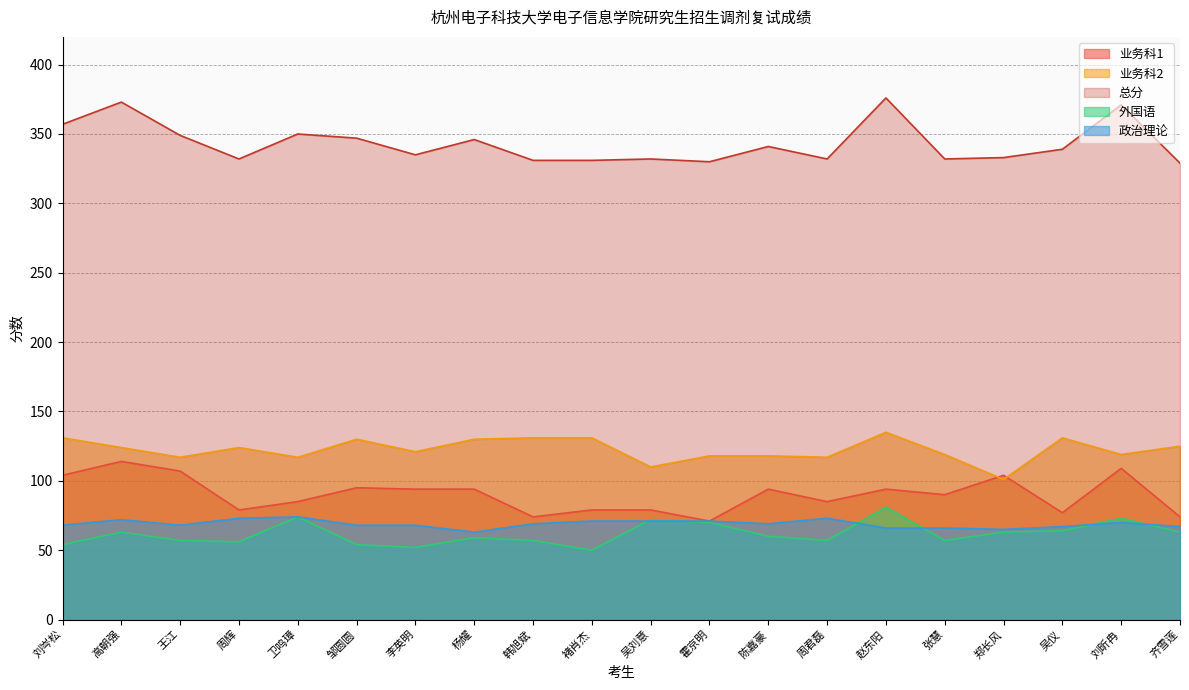

What is the highest value of the 业务科2 series?

135